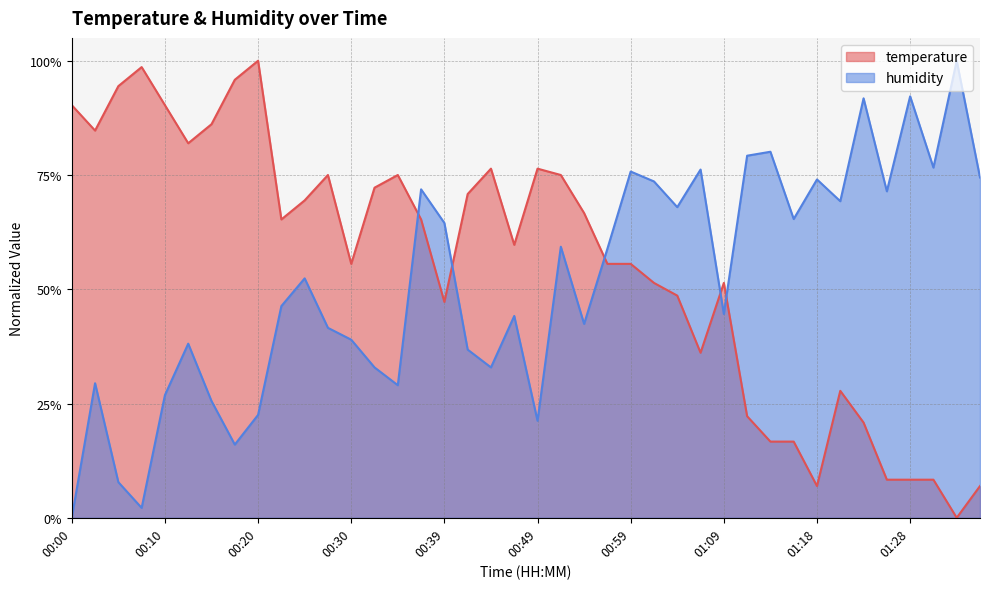

How many interior local valleys does the humidity series have?

12